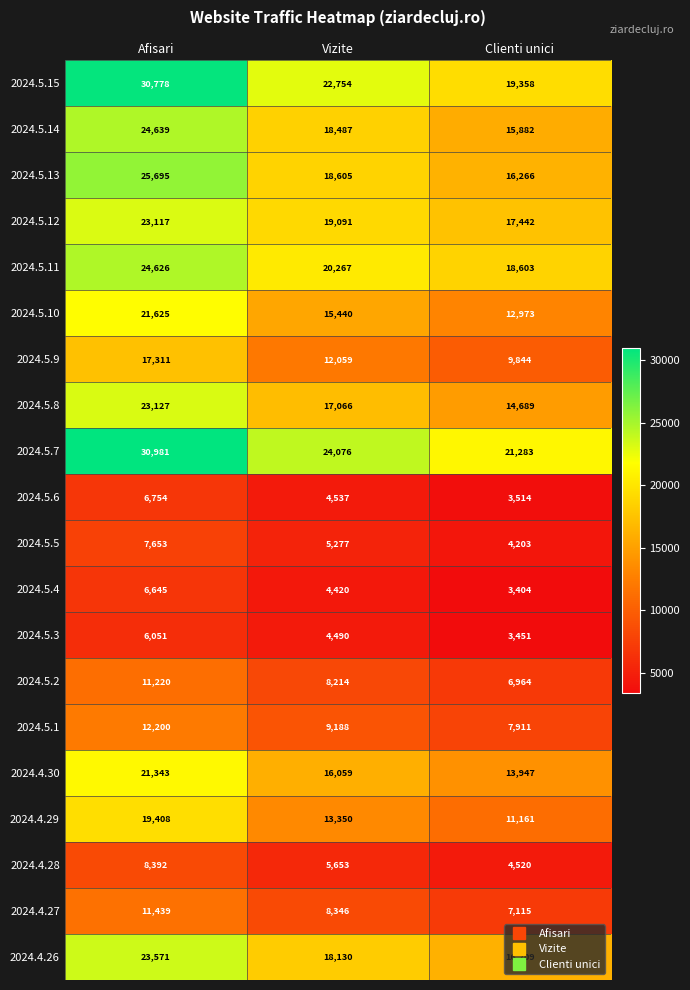

Which series has the largest range (max minus min)?

2024.5.15